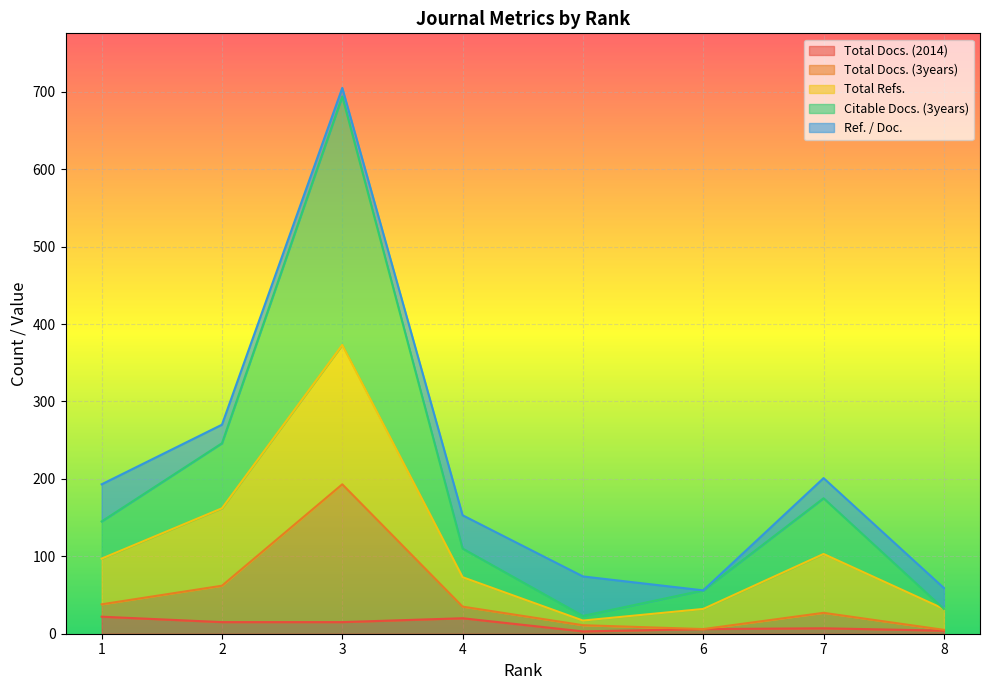

Does the chart display data point markers on the line(s)?

No